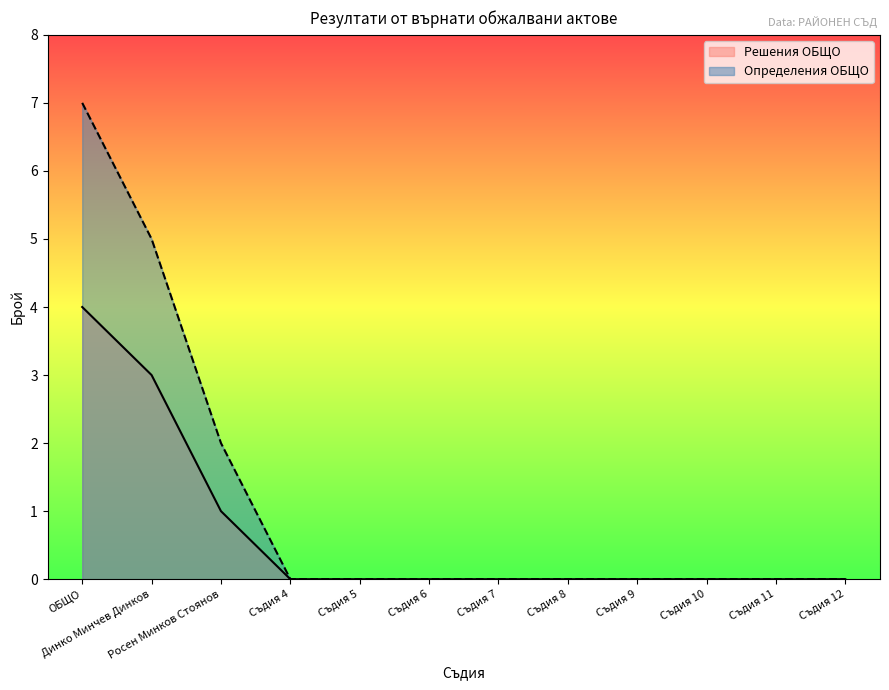

Rank the categories by Решения ОБЩО value from highest to lowest.

ОБЩО, Динко Минчев Динков, Росен Минков Стоянов, Съдия 4, Съдия 5, Съдия 6, Съдия 7, Съдия 8, Съдия 9, Съдия 10, Съдия 11, Съдия 12